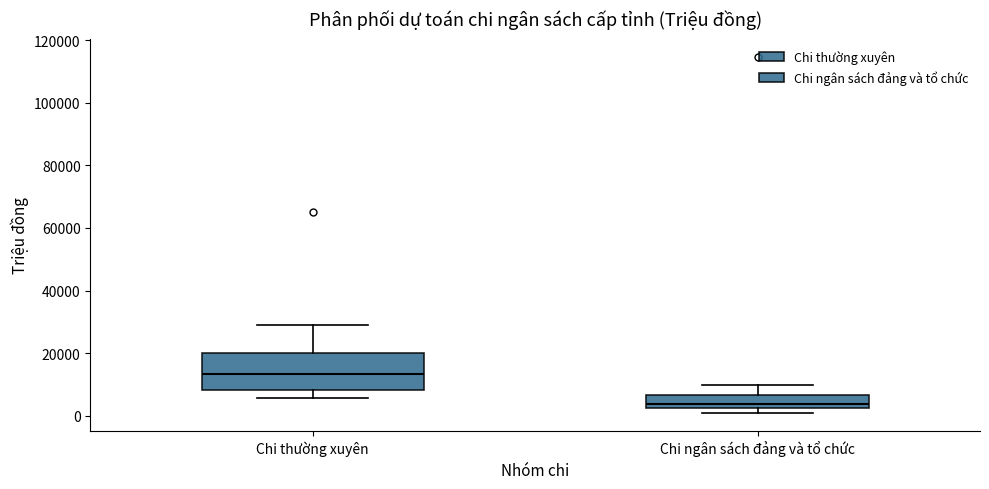

Where is the lower edge of the box for Chi ngân sách đảng và tổ chức on the y-axis? The values are not printed on the chart, so give them approximately, as read against the axis.

2000